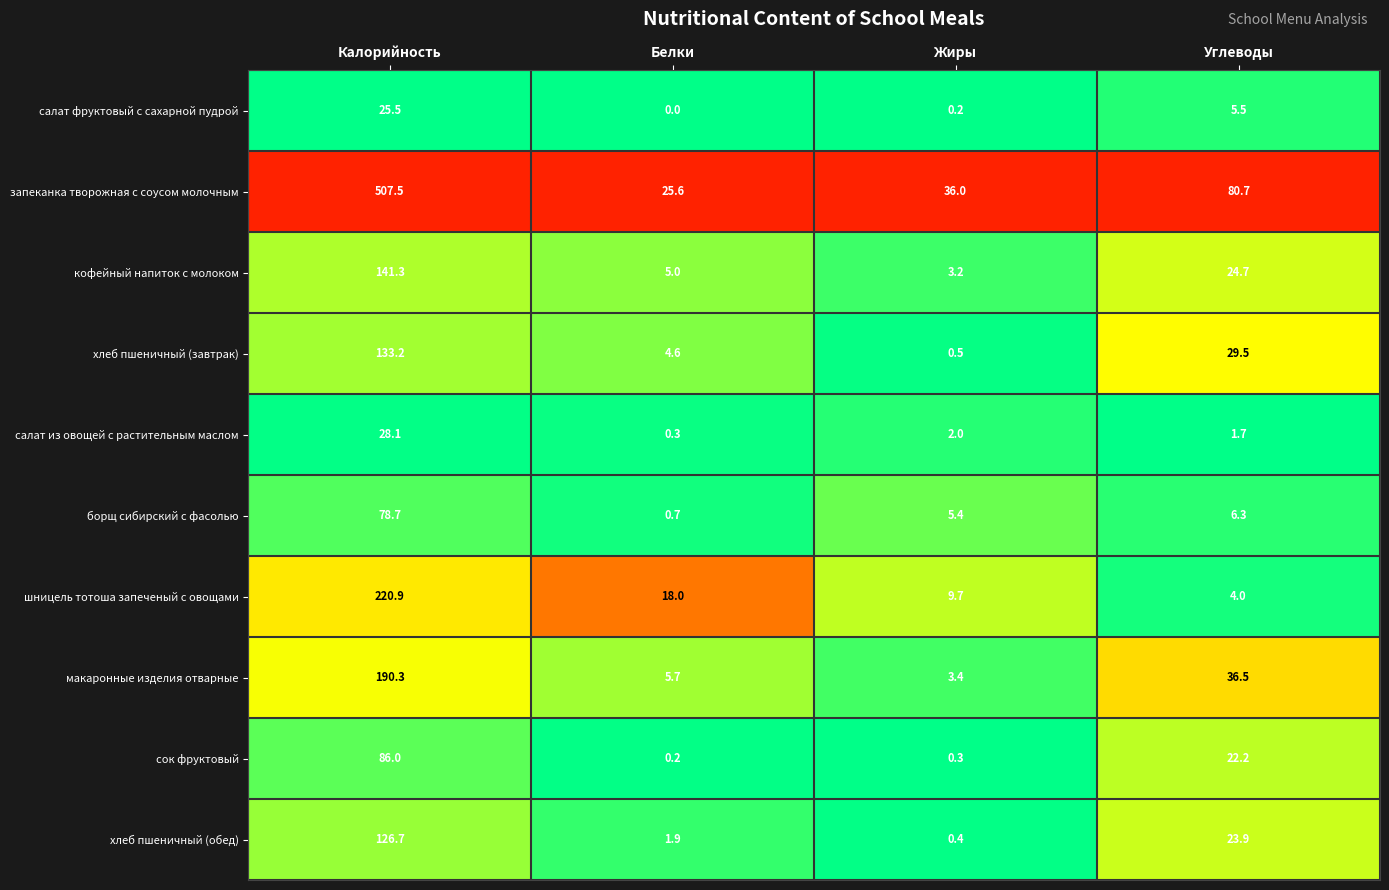

At how many categories does at least one series exceed 0?

4